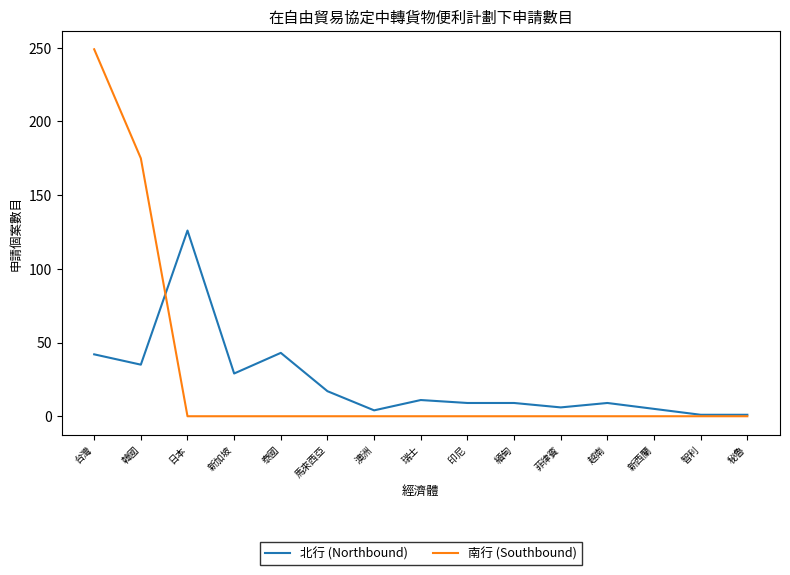

Is the value of 北行 (Northbound) at 緬甸 greater than the value of 南行 (Southbound) at 台灣?

No